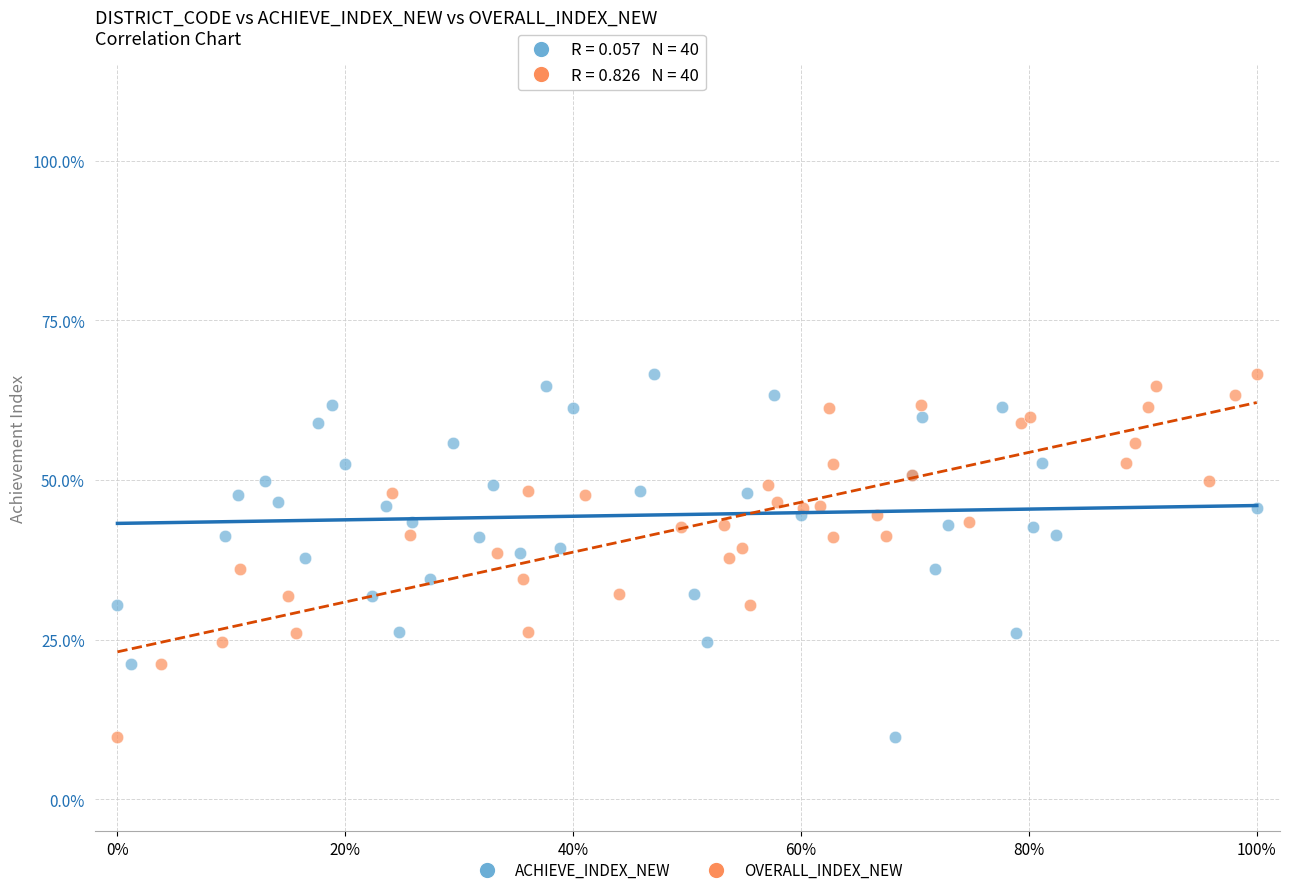

What are all the series names shown in the legend?

ACHIEVE_INDEX_NEW, OVERALL_INDEX_NEW